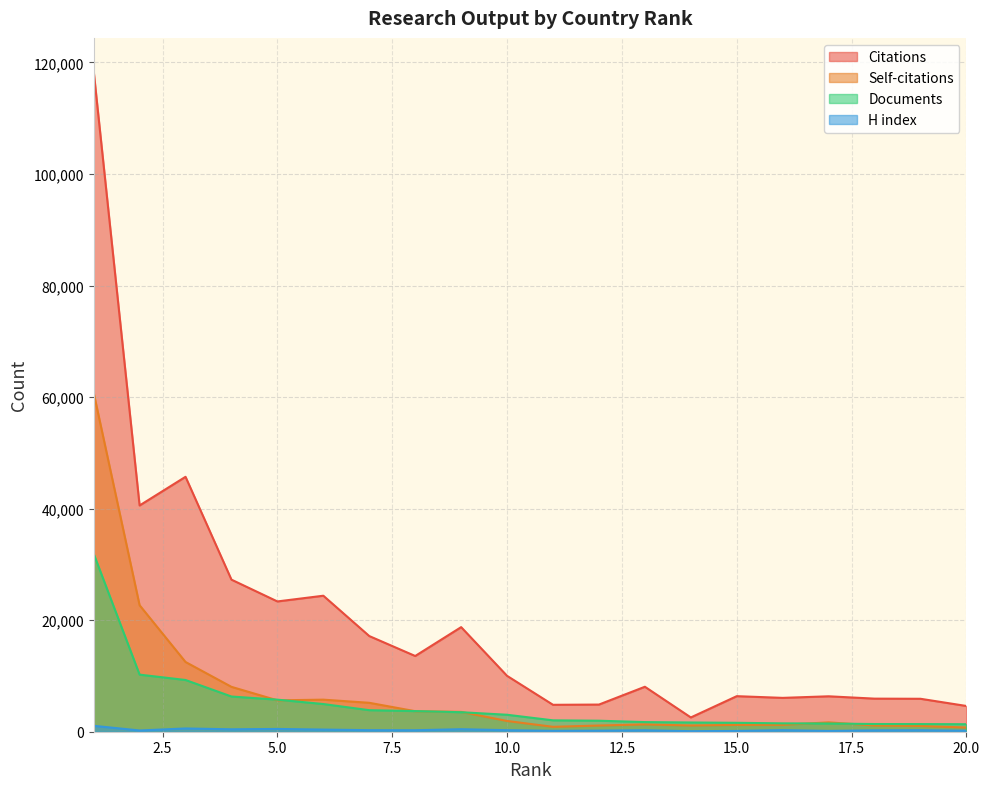

What is the greatest value displayed?

118487